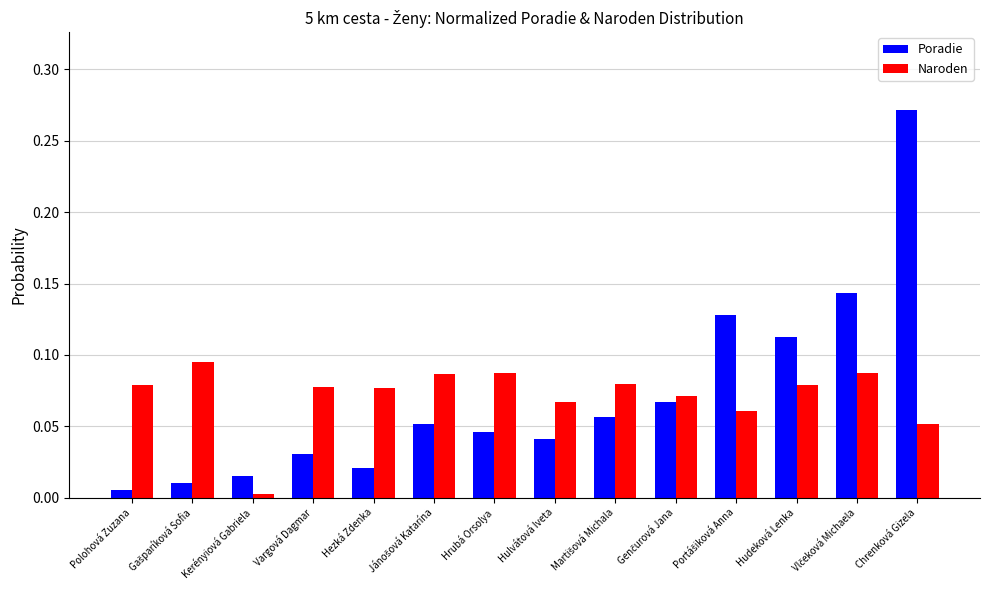

How many bars are there in total?

28